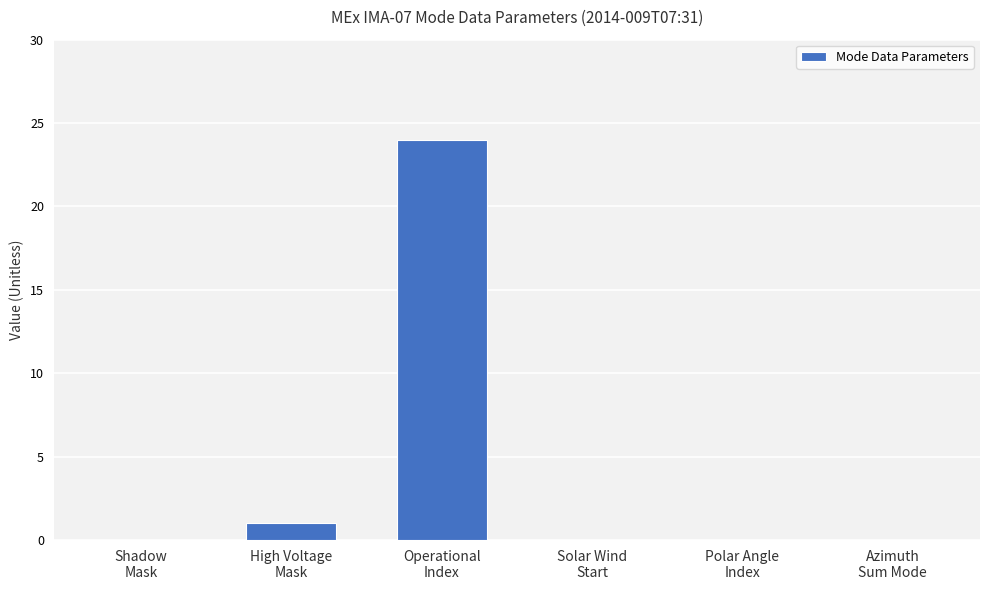

What is the greatest value displayed?

24